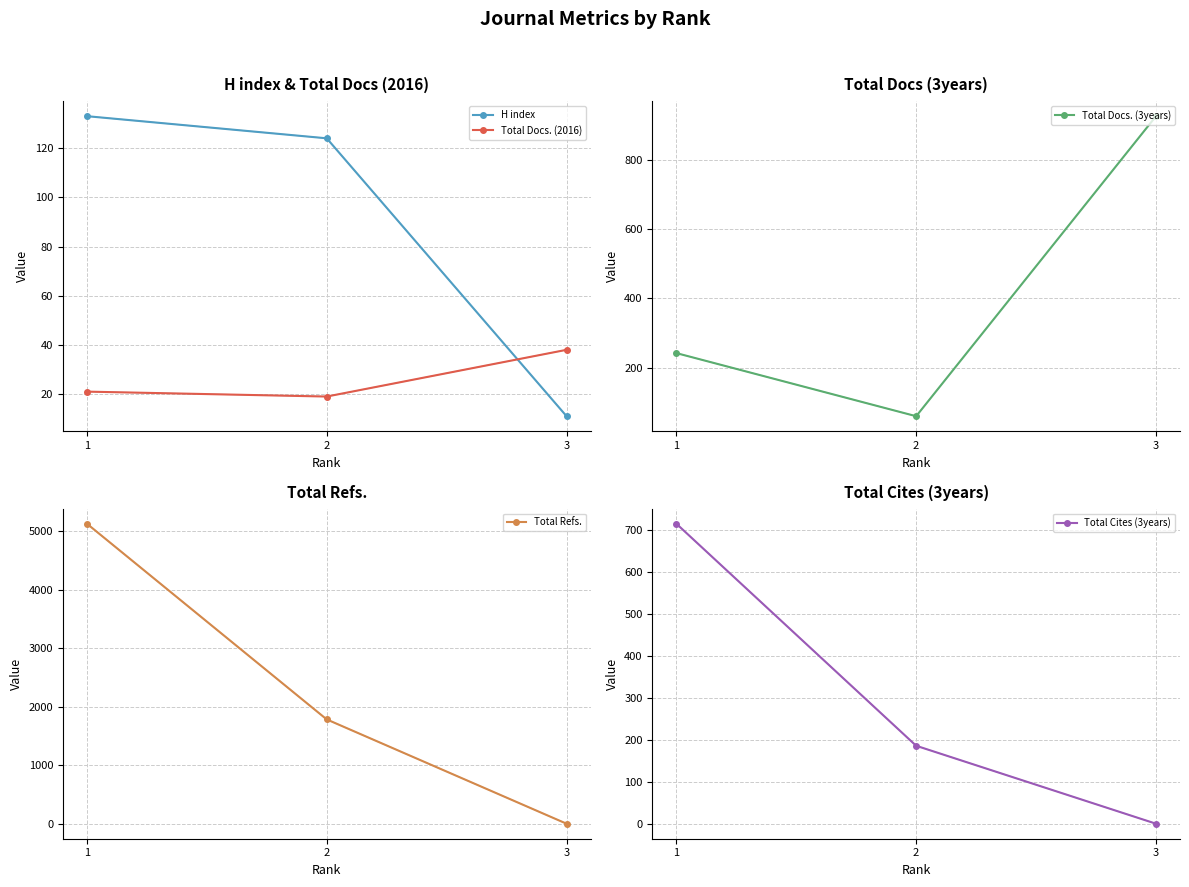

Reading left to right, transcribe all the data shown in this chart.

H index: 1=133	2=124	3=11
Total Docs. (2016): 1=21	2=19	3=38
Total Docs. (3years): 1=242	2=60	3=925
Total Refs.: 1=5129	2=1783	3=0
Total Cites (3years): 1=716	2=186	3=0